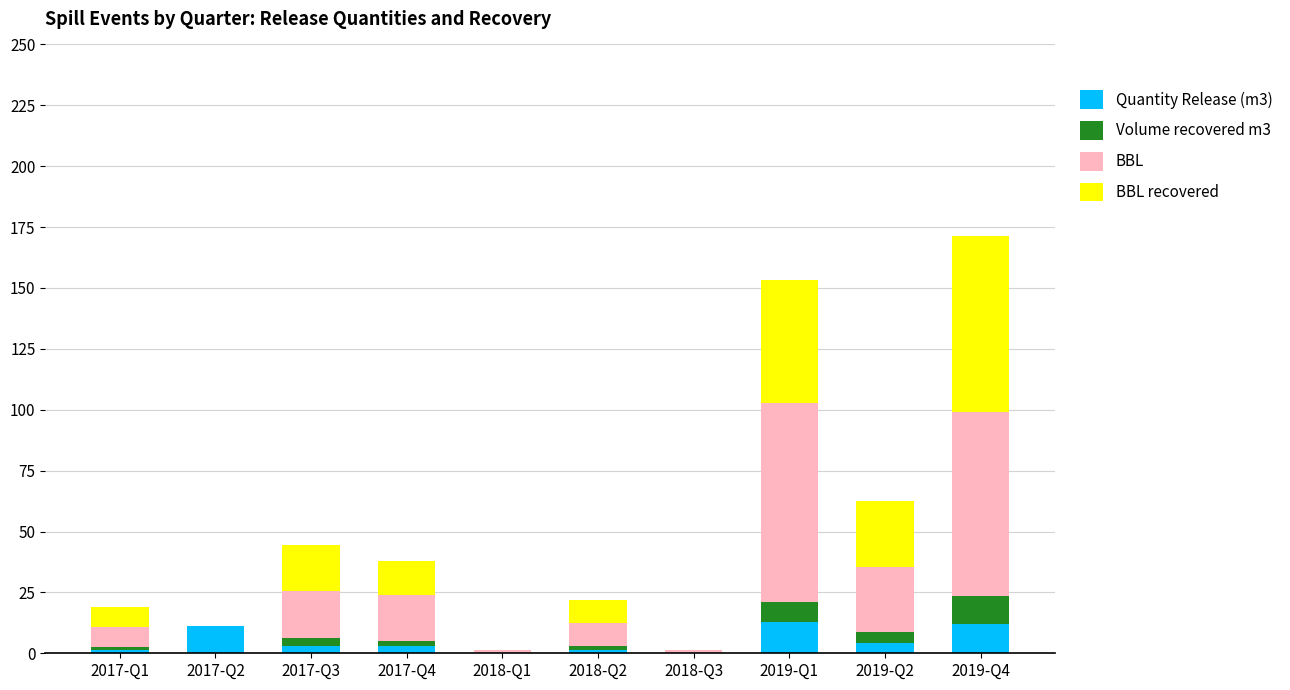

What is the total value across all series at 2019-Q1?

153.1